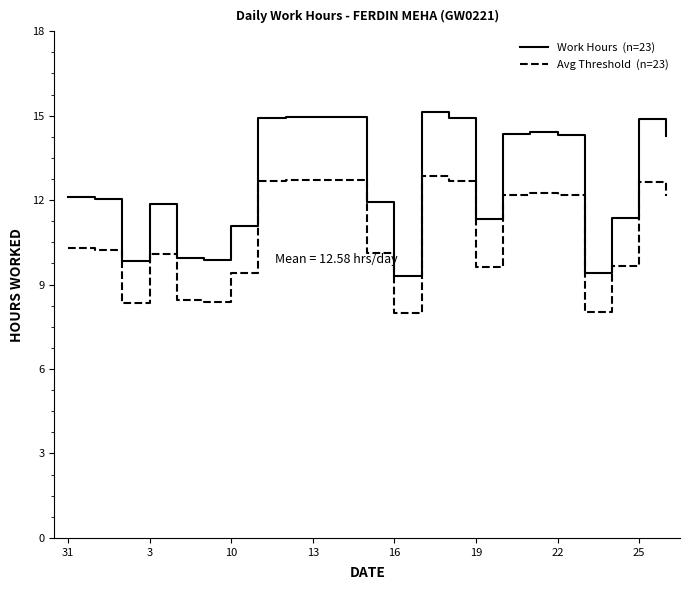

Does the chart have visible grid lines?

No